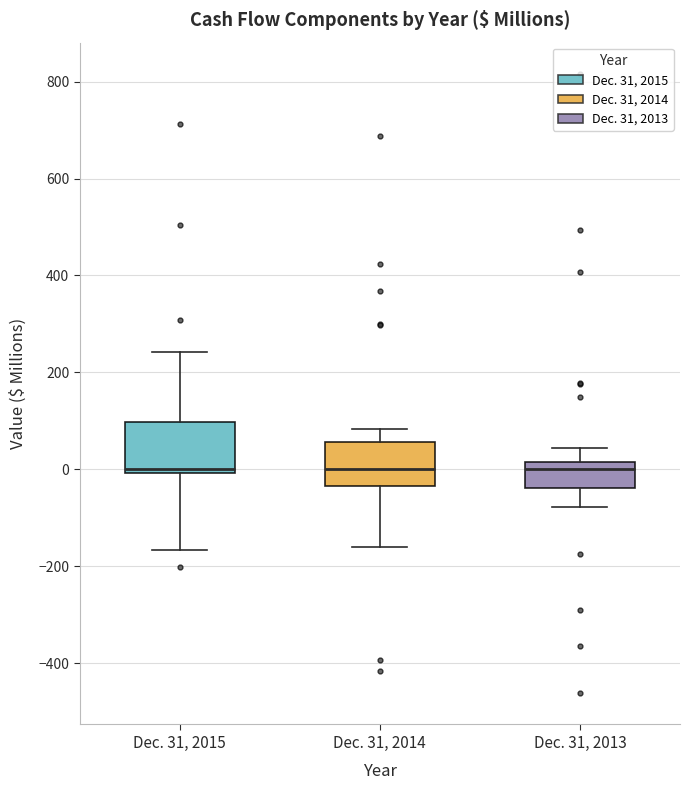

Reading left to right, read every box against the y-axis: the position of its median line, the range the box covers, and the ends of its whiskers. The values are not printed on the chart, so give them approximately, as read against the axis.

Dec. 31, 2015: median 0 (just above the box's lower edge), box 0 to 100, whiskers -160 to 240
Dec. 31, 2014: median 0, box -40 to 60, whiskers -160 to 80
Dec. 31, 2013: median 0, box -40 to 20, whiskers -80 to 40